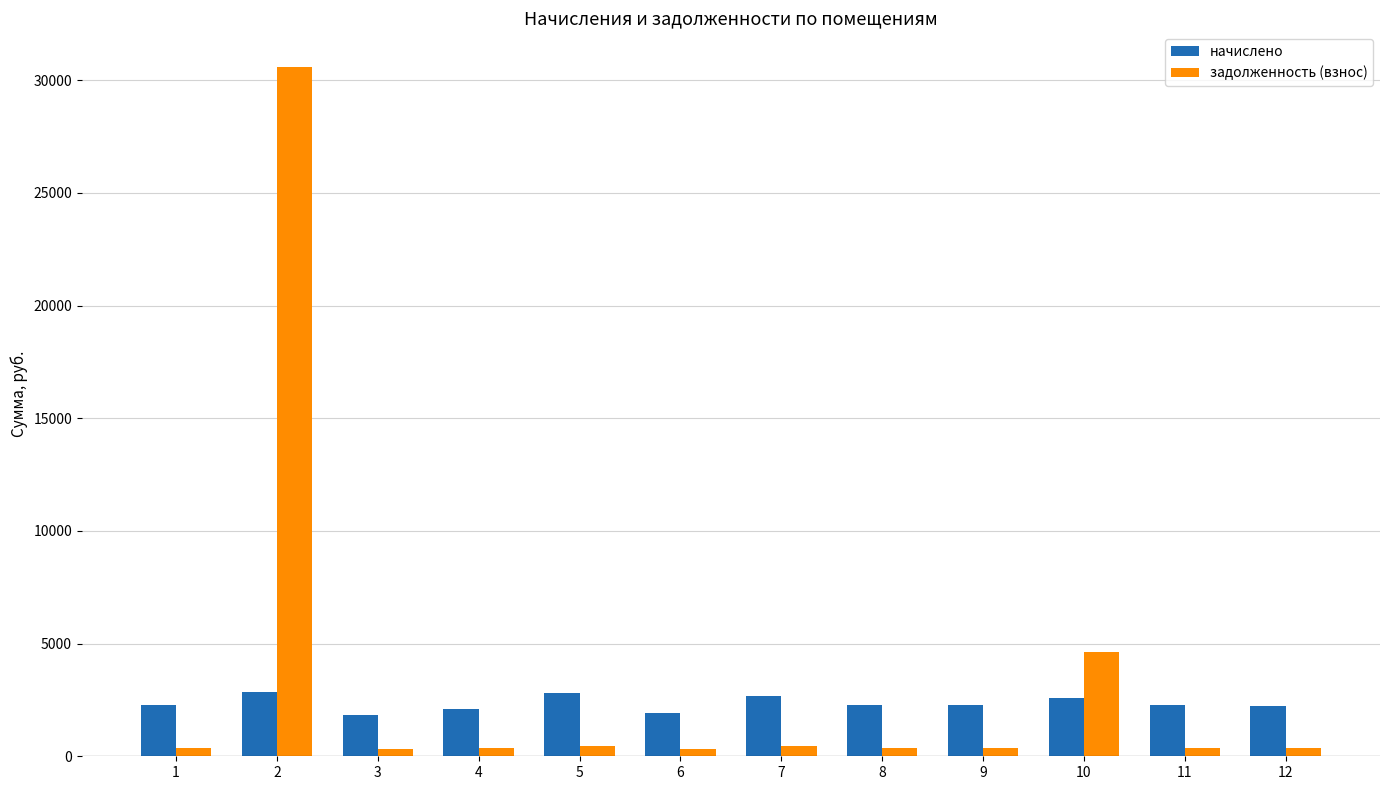

At 1, list the series in order from smallest to largest.

задолженность (взнос), начислено